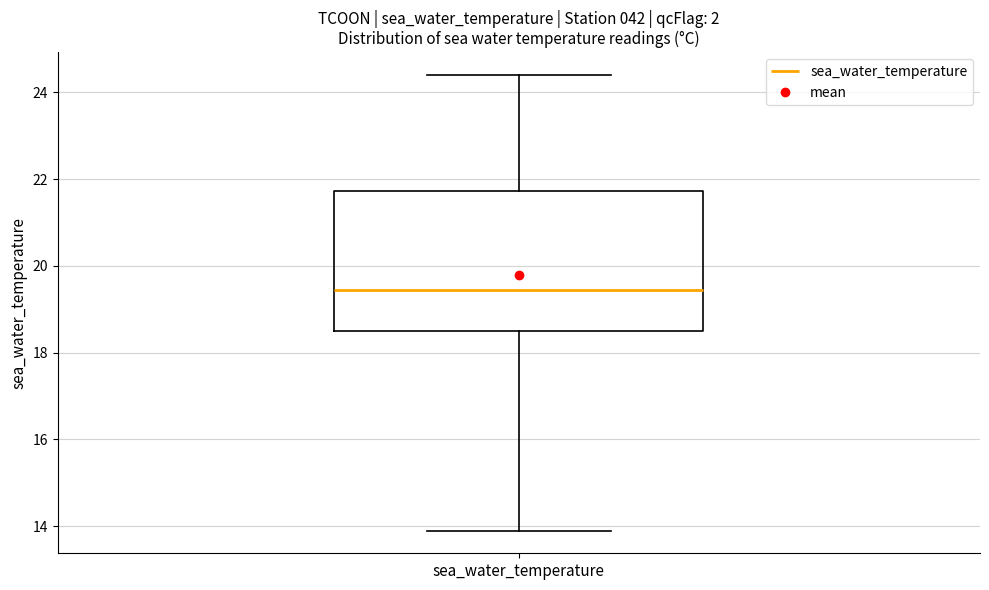

Where is the upper edge of the box for sea_water_temperature on the y-axis? The values are not printed on the chart, so give them approximately, as read against the axis.

21.8